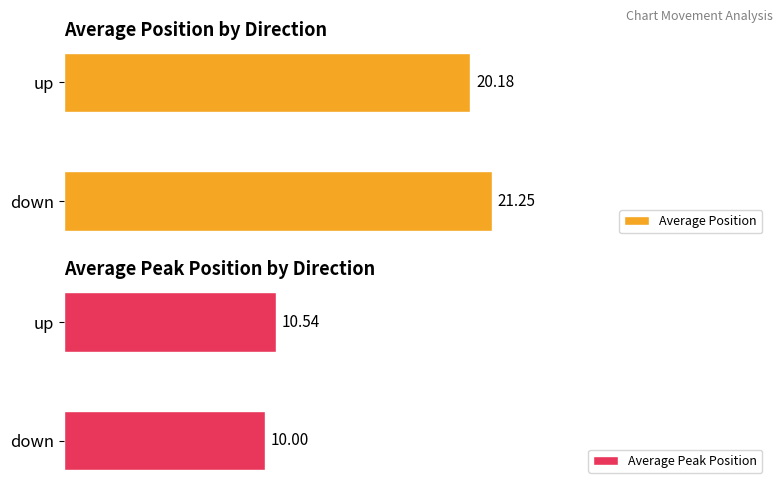

List the labels in order of Average Position value, largest first.

down, up